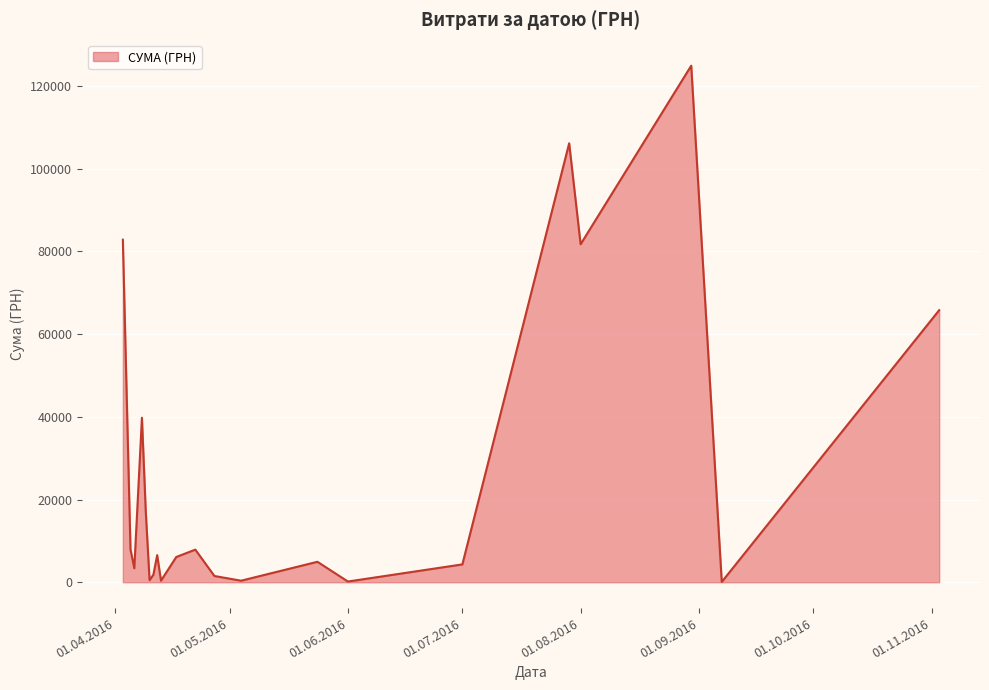

What is the difference between the maximum and minimum values?

124820.3